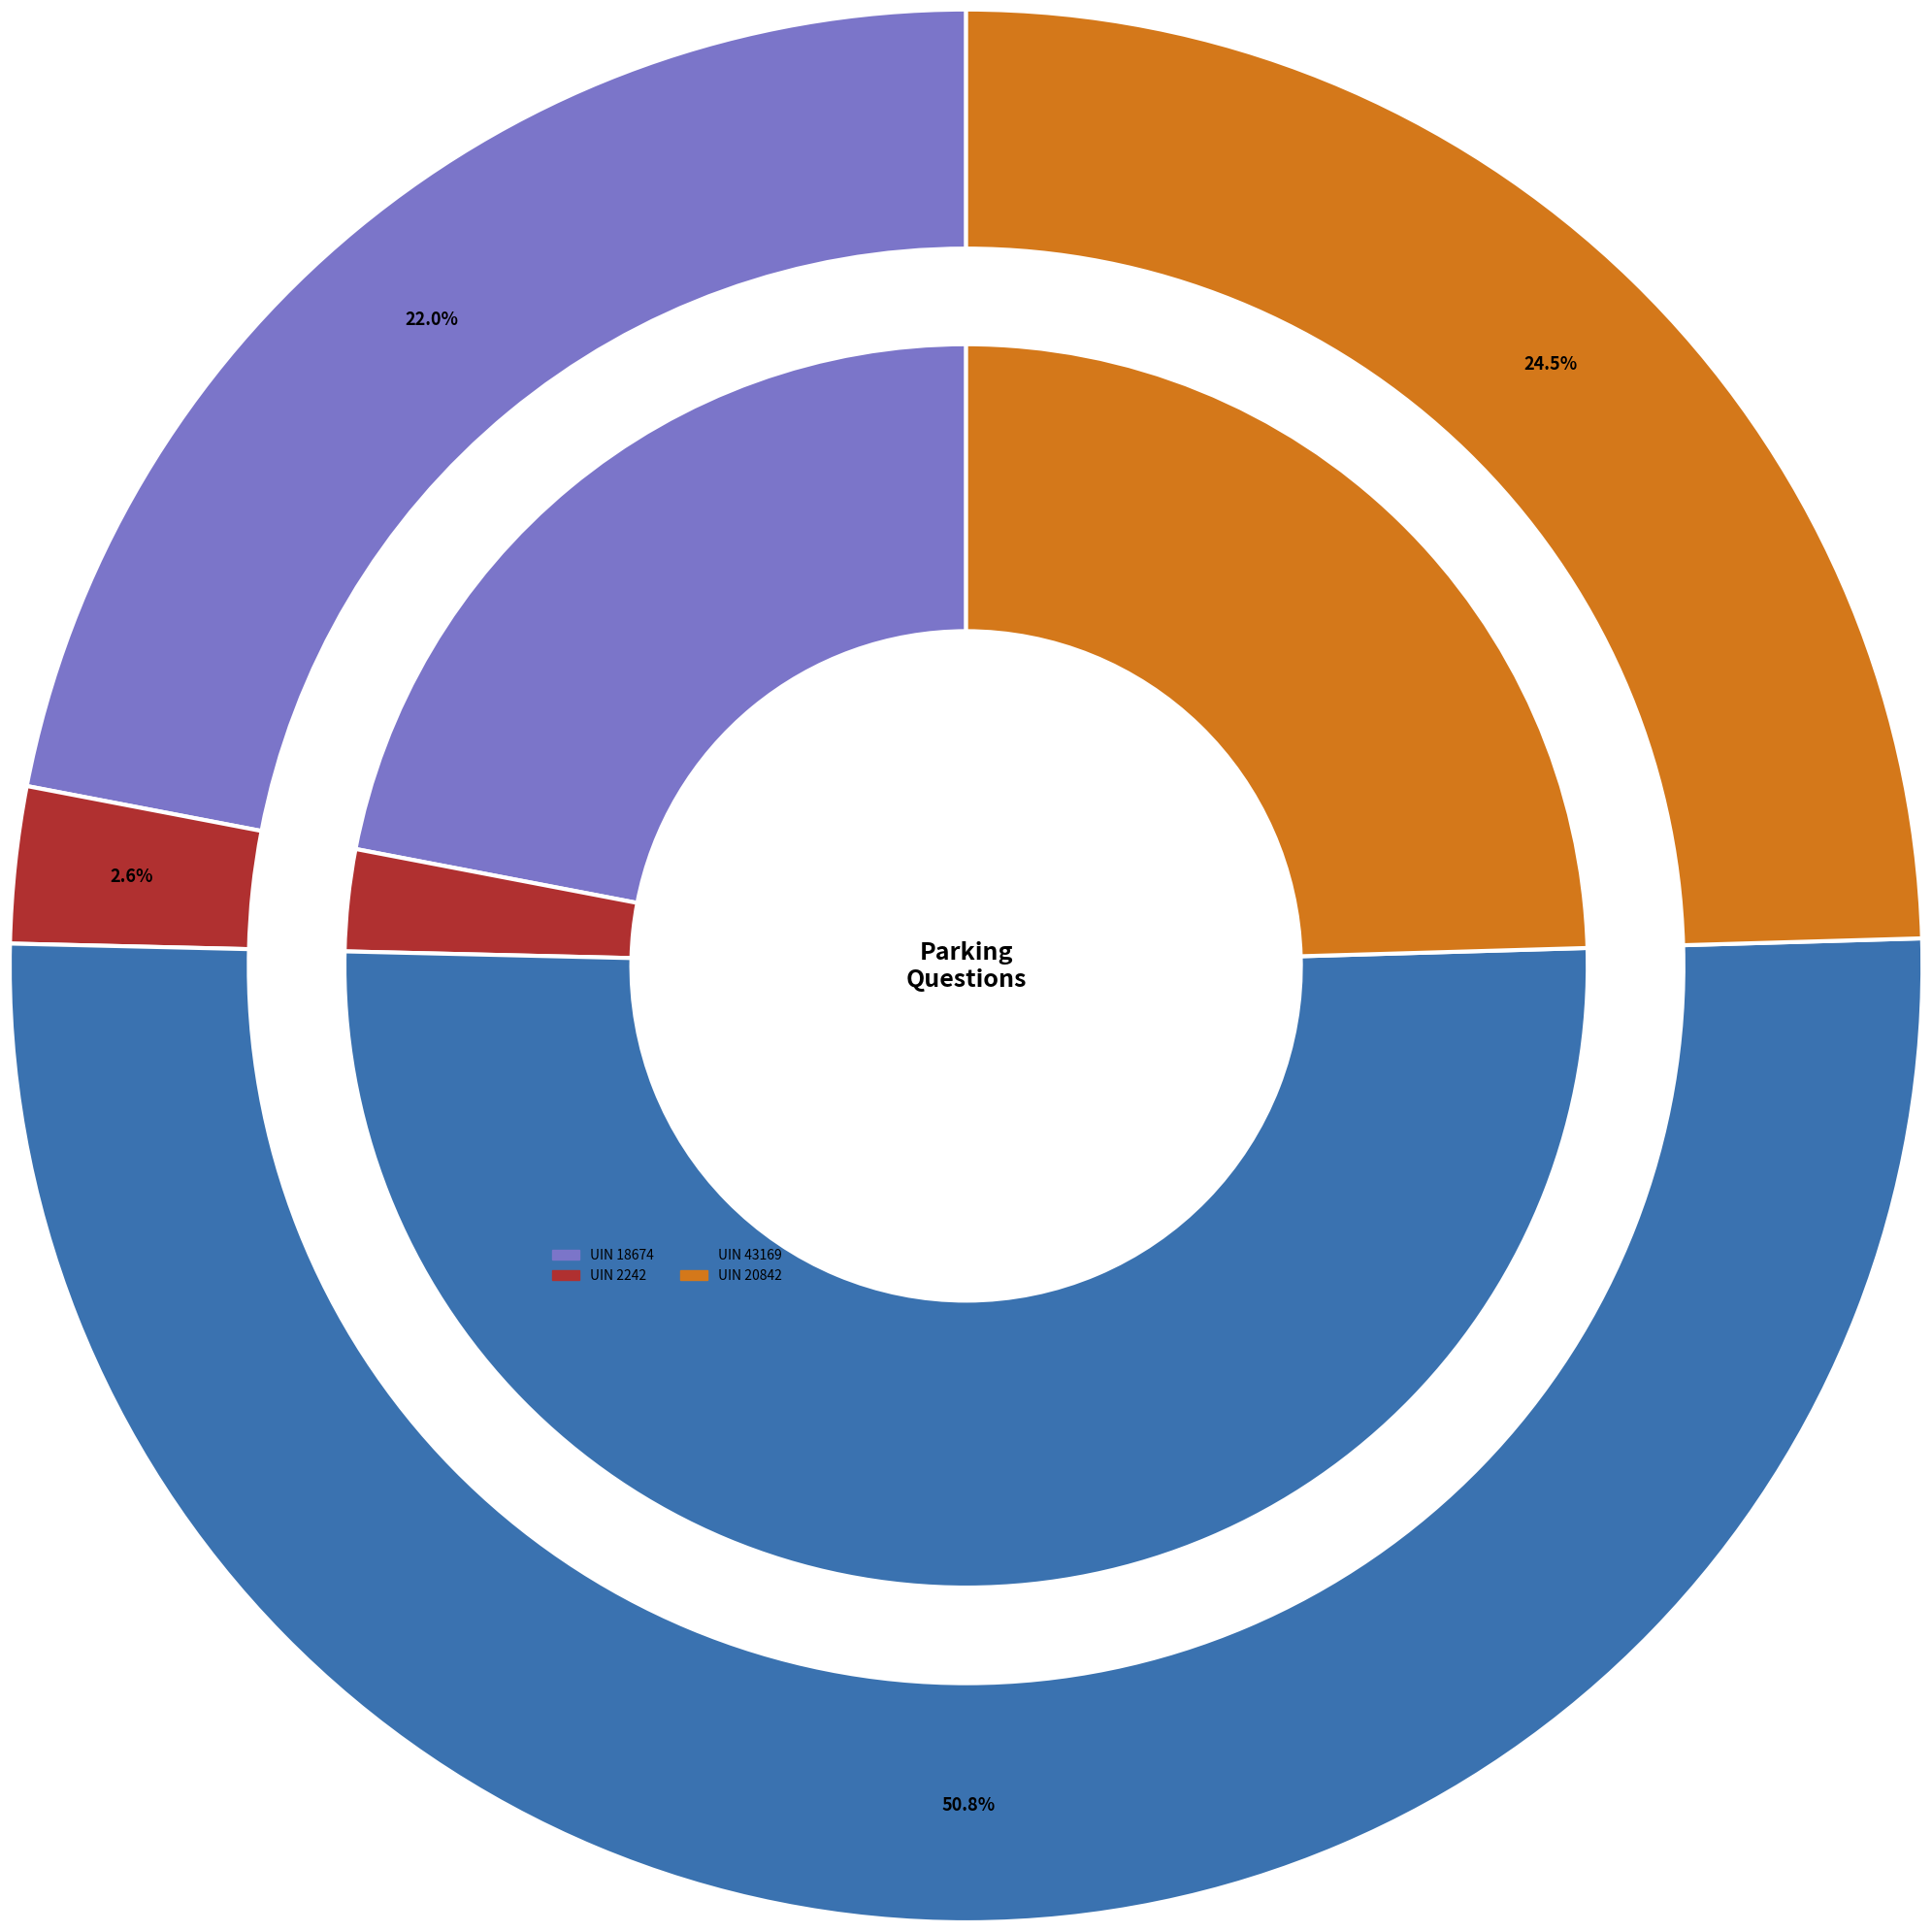

How many slices are in this pie chart?

4